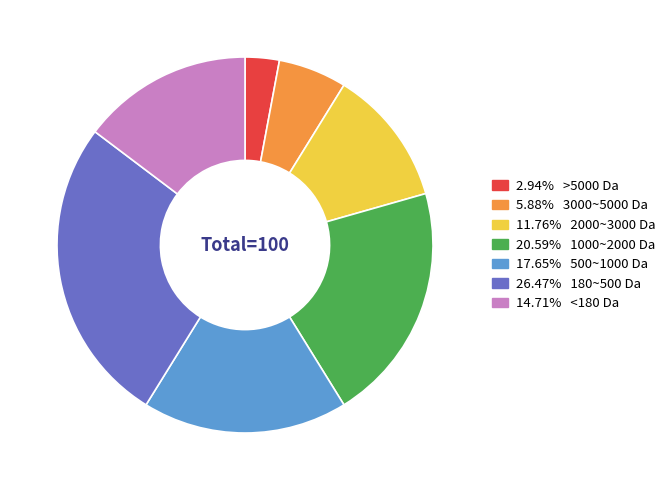

Does 26.47% 180~500 Da represent more than half of the total?

No